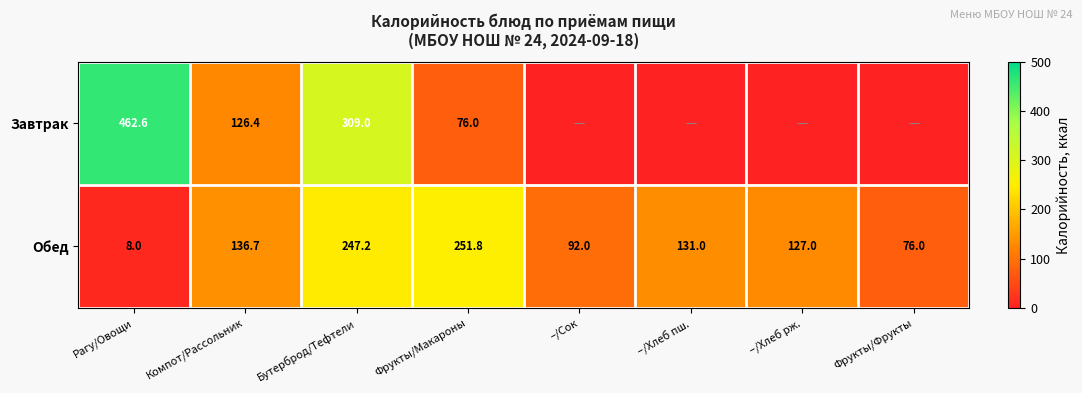

List the labels in order of Обед value, smallest first.

Рагу/Овощи, Фрукты/Фрукты, –/Сок, –/Хлеб рж., –/Хлеб пш., Компот/Рассольник, Бутерброд/Тефтели, Фрукты/Макароны